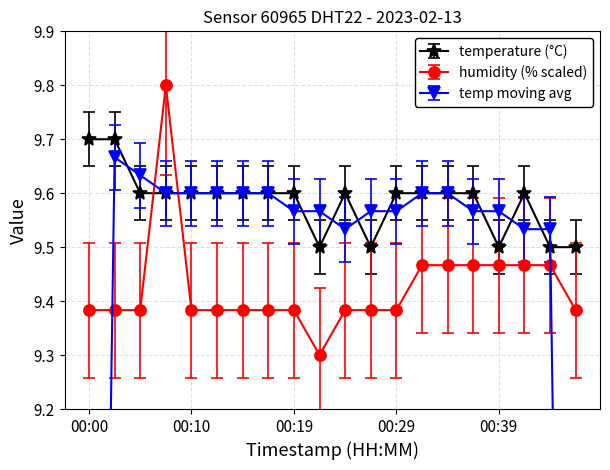

What is the maximum value for temperature?

9.7